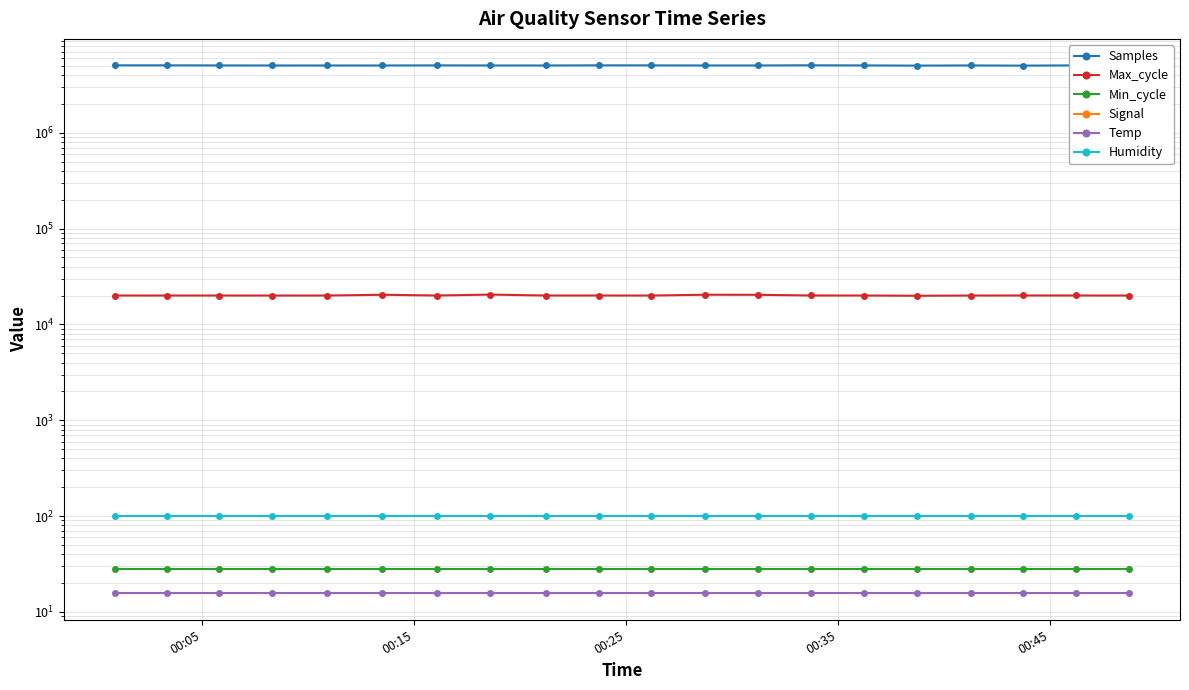

List the series in order of their peak value, lowest first.

Signal, Temp, Min_cycle, Humidity, Max_cycle, Samples